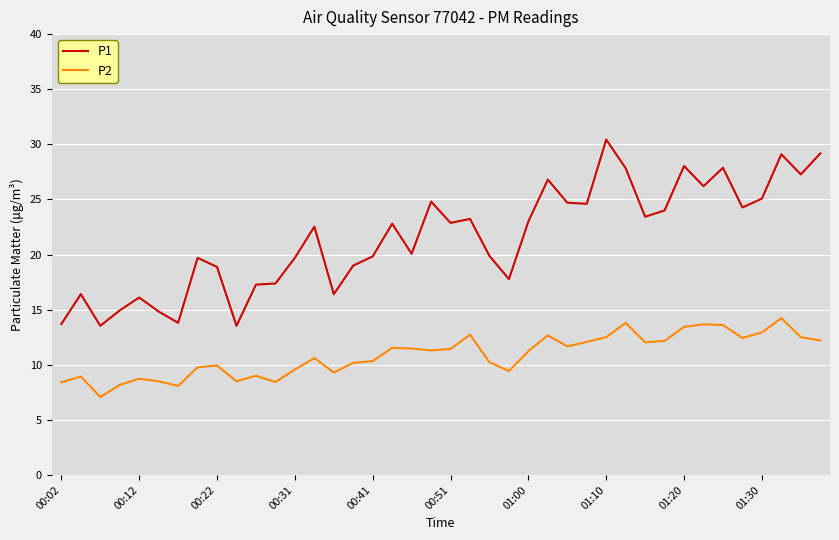

How many values in the P1 series are below 22?

19